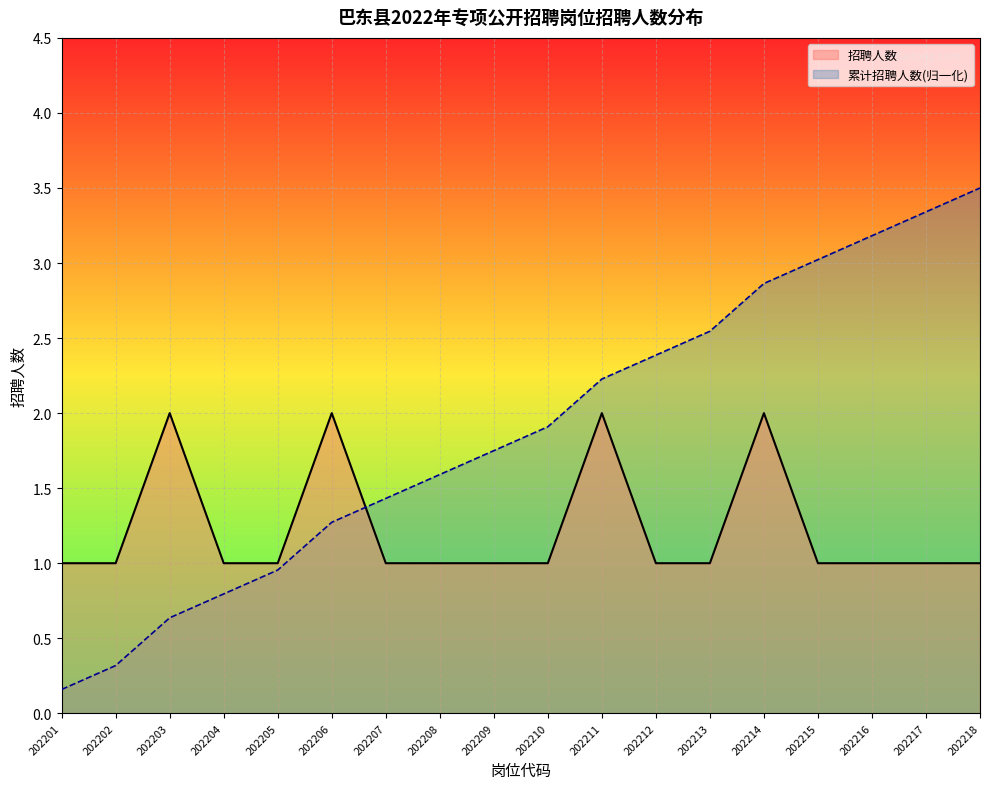

Which series has the largest range (max minus min)?

累计招聘人数(归一化)